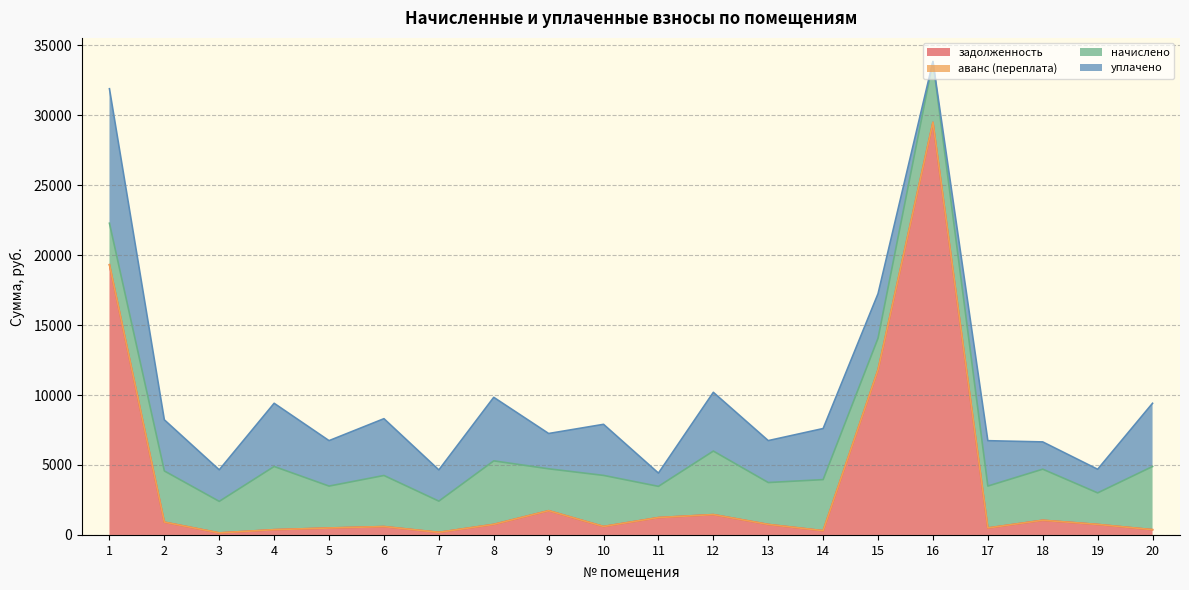

True or false: уплачено has more than 0 points higher than both neighbors.

True